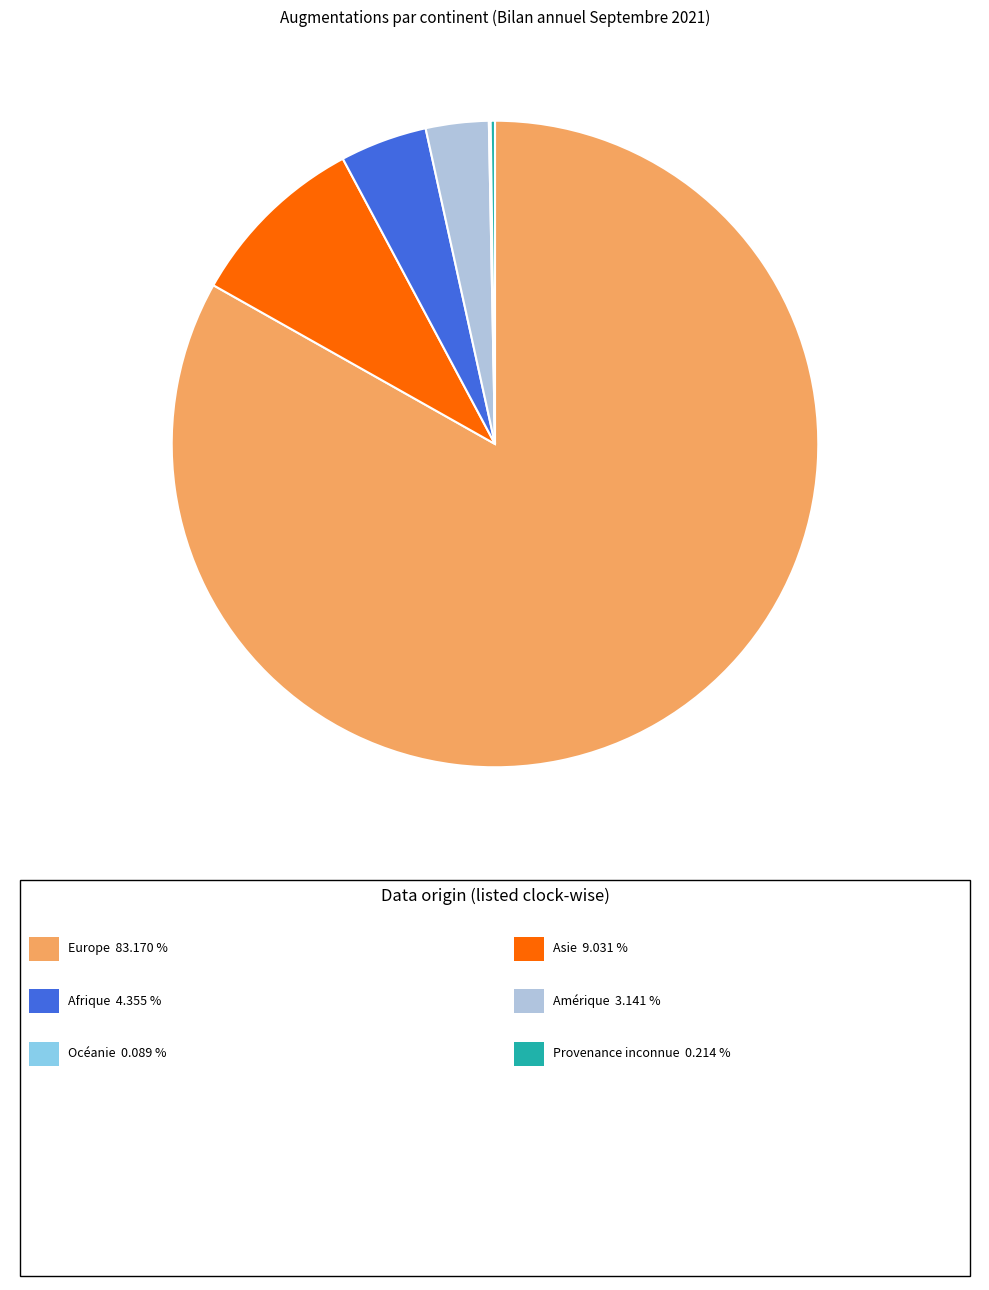

Is there a majority slice in this chart?

Yes